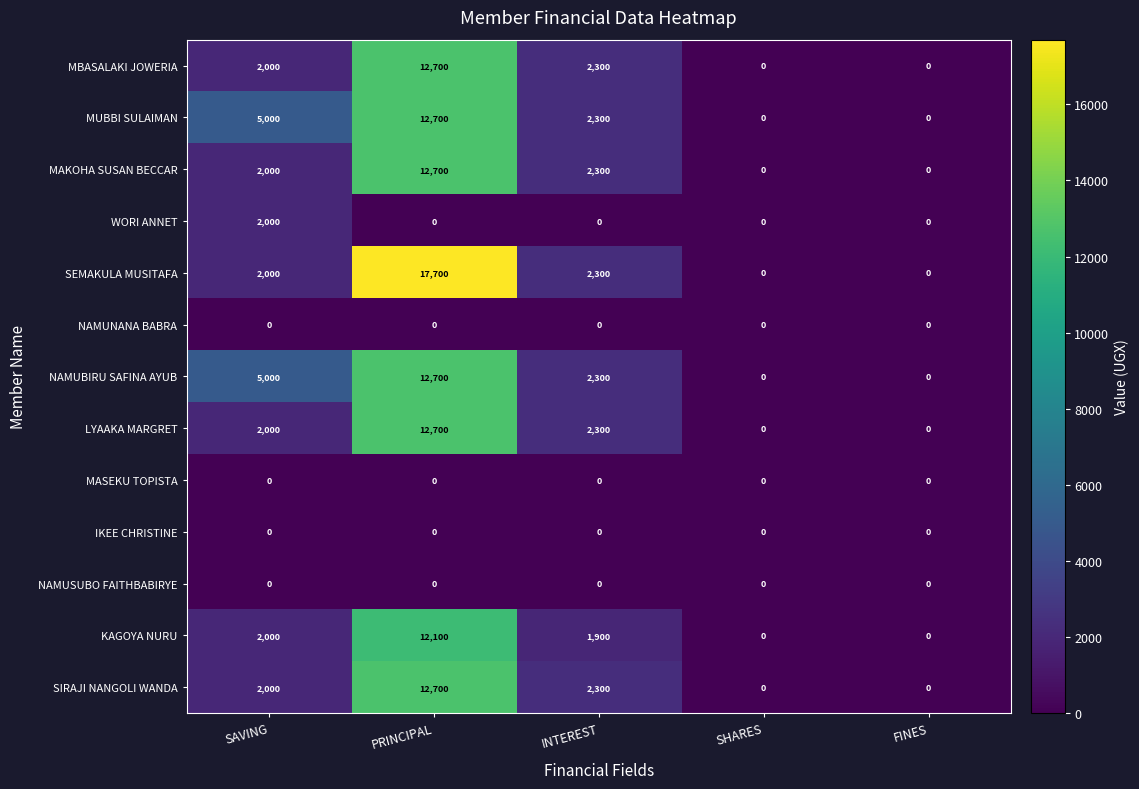

At which label is MAKOHA SUSAN BECCAR closest to 6350?

INTEREST